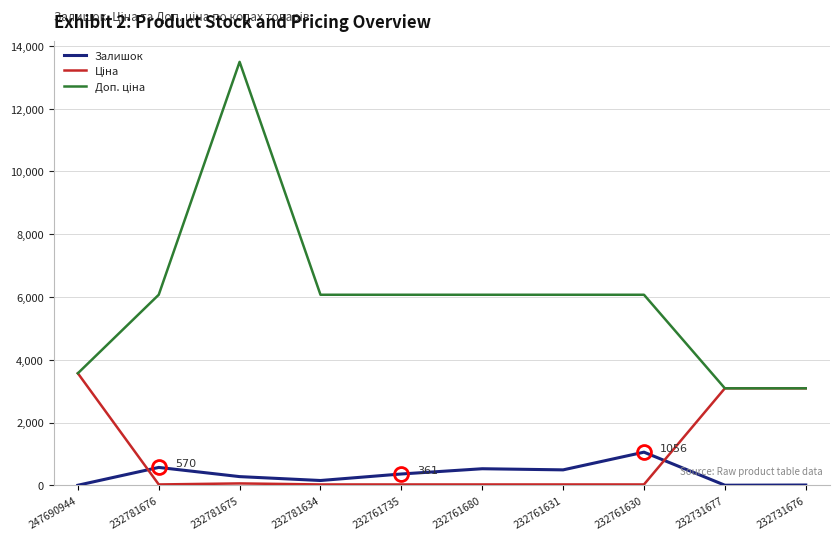

At which category is the sum across all series the highest?

232781675